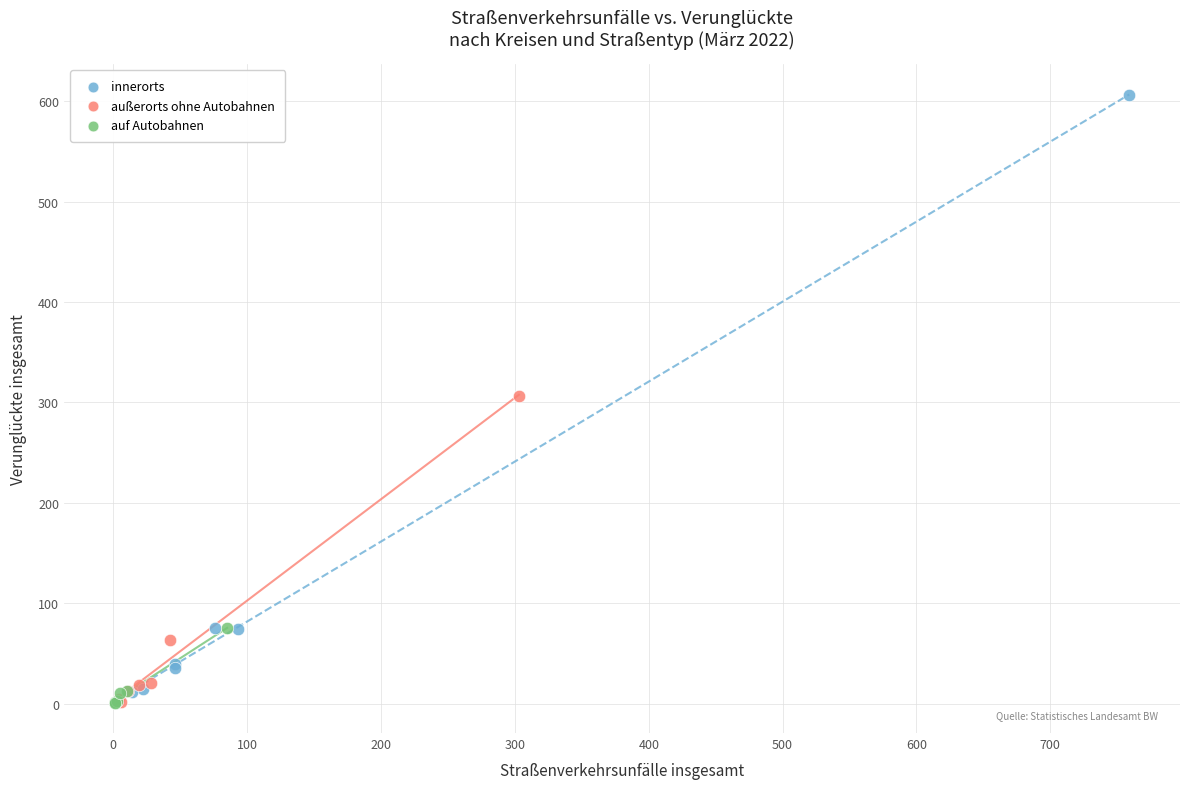

Which series has the widest spread of Y values?

innerorts